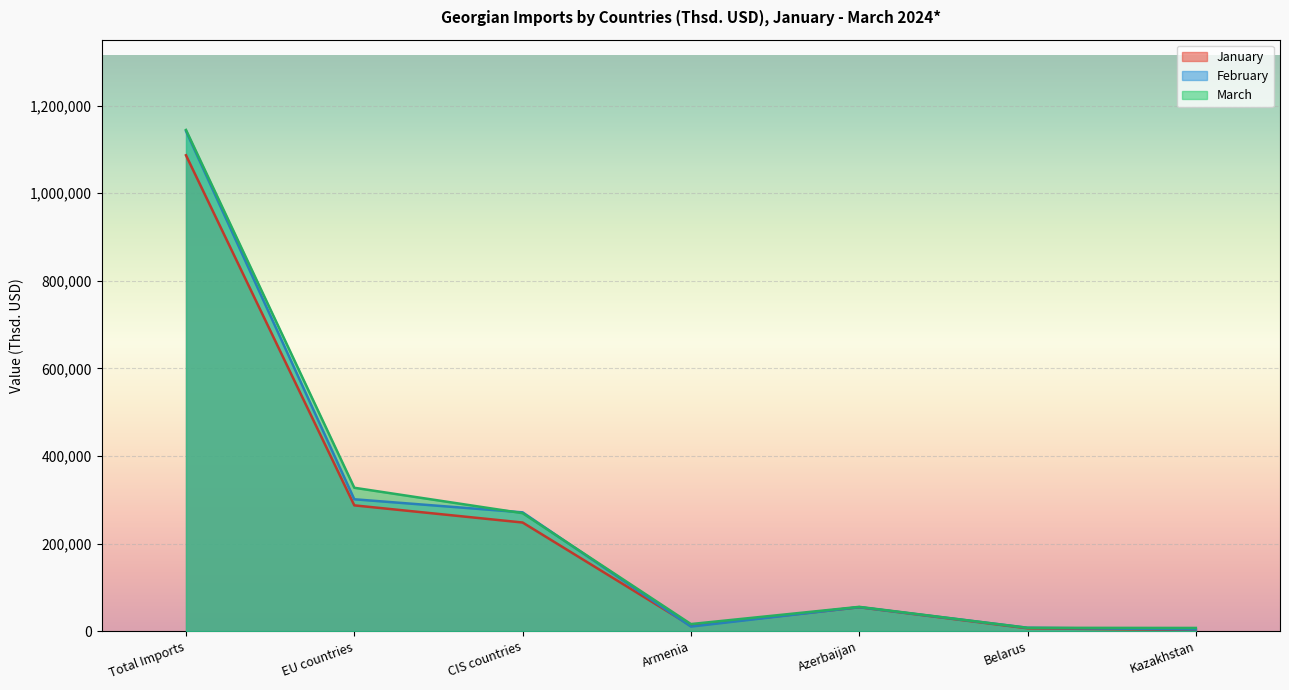

What is the sum of all February values?

1790584.4